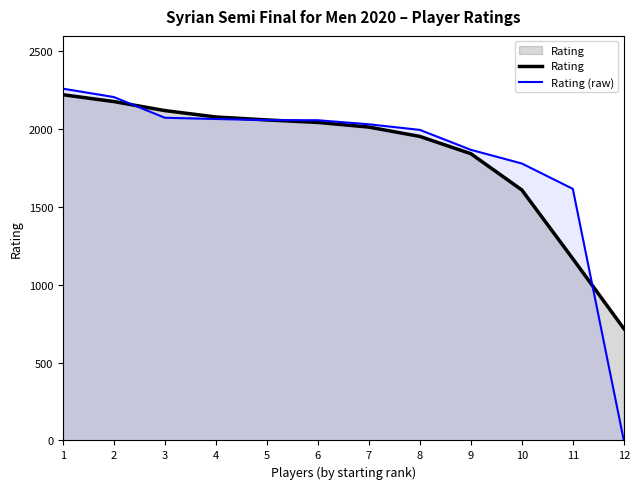

Between which two adjacent categories do Rating and Rating (raw) first intersect?

2 and 3